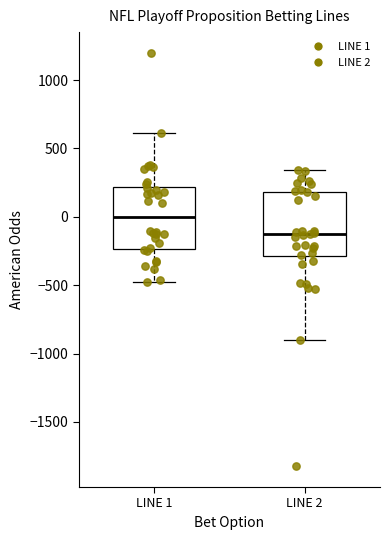

Reading left to right, read every box against the y-axis: the position of its median line, the range the box covers, and the ends of its whiskers. The values are not printed on the chart, so give them approximately, as read against the axis.

LINE 1: median 0, box -250 to 200, whiskers -450 to 600
LINE 2: median -150, box -300 to 200, whiskers -900 to 350